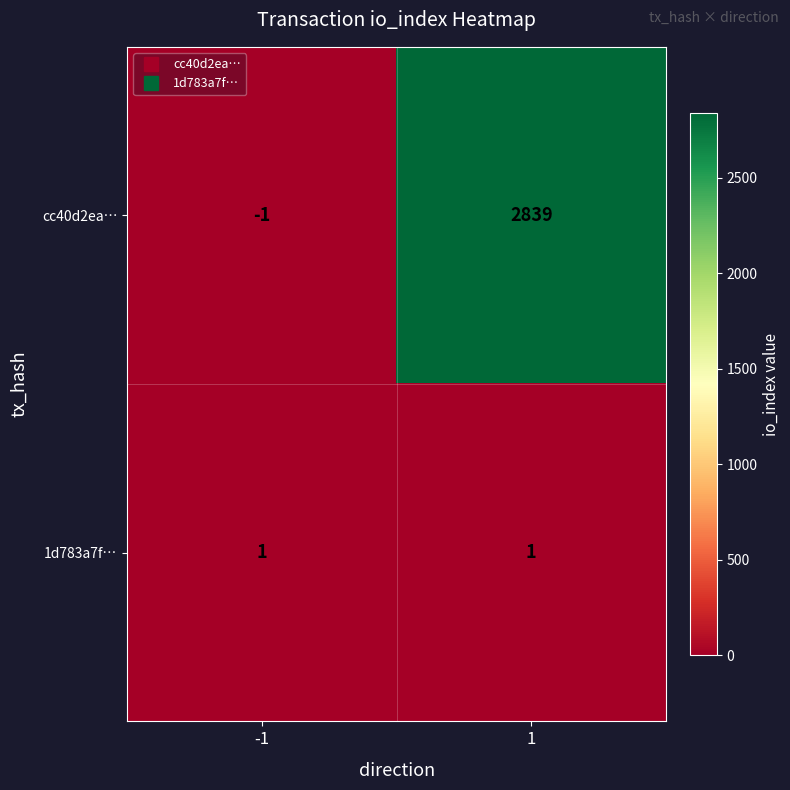

Reading right to left, extract all data points from this chart.

cc40d2ea…: 1=2839	-1=-1
1d783a7f…: 1=1	-1=1